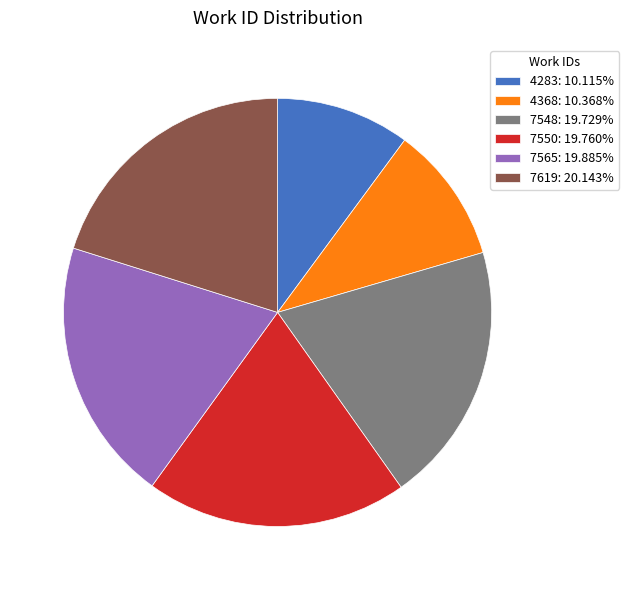

Is there any slice that represents more than half of the pie?

No